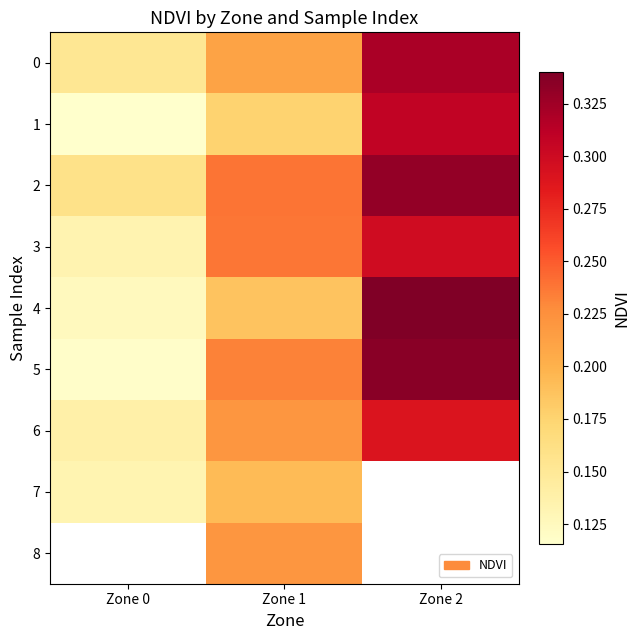

Where does the 8 series first go above 0?

Zone 1